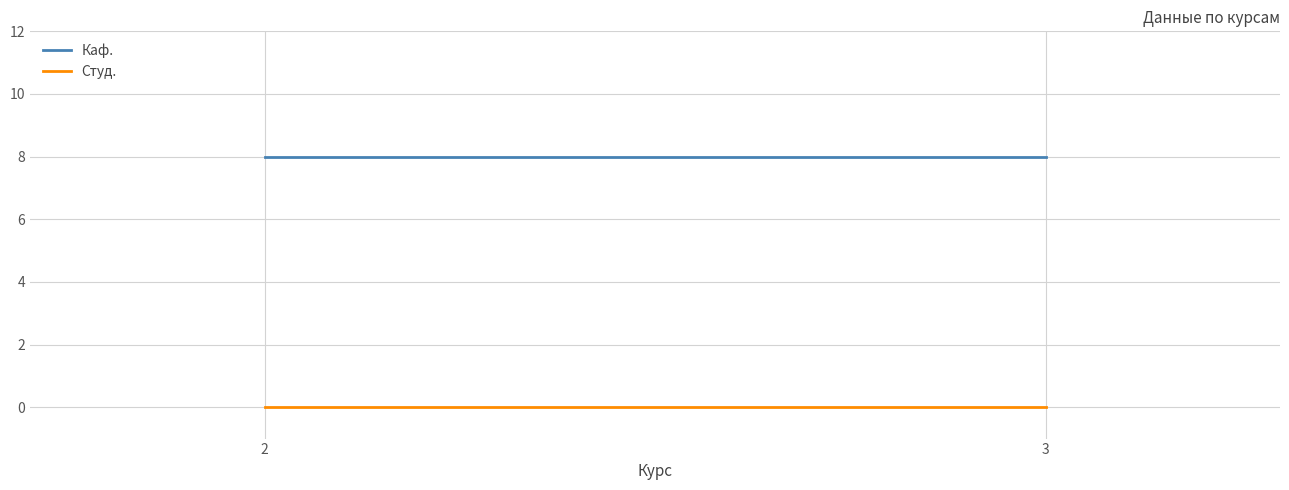

What are all the series names shown in the legend?

Каф., Студ.